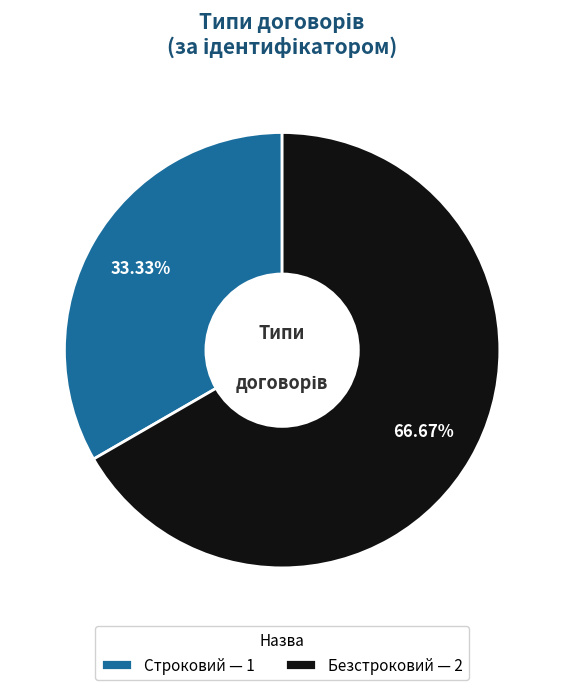

Count the number of slices in the pie.

2